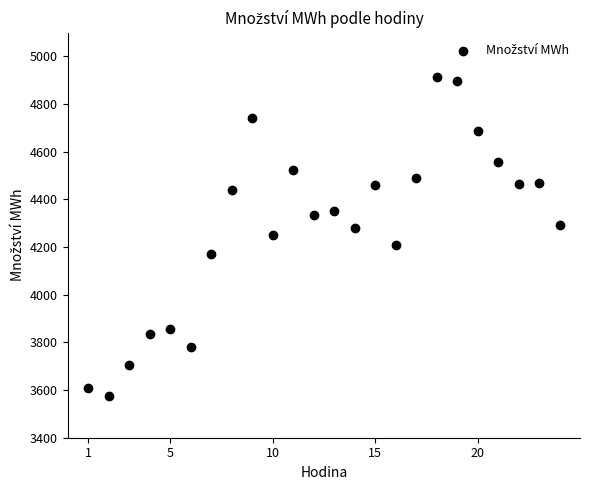

What is the range of X values (max minus min)?

23.0